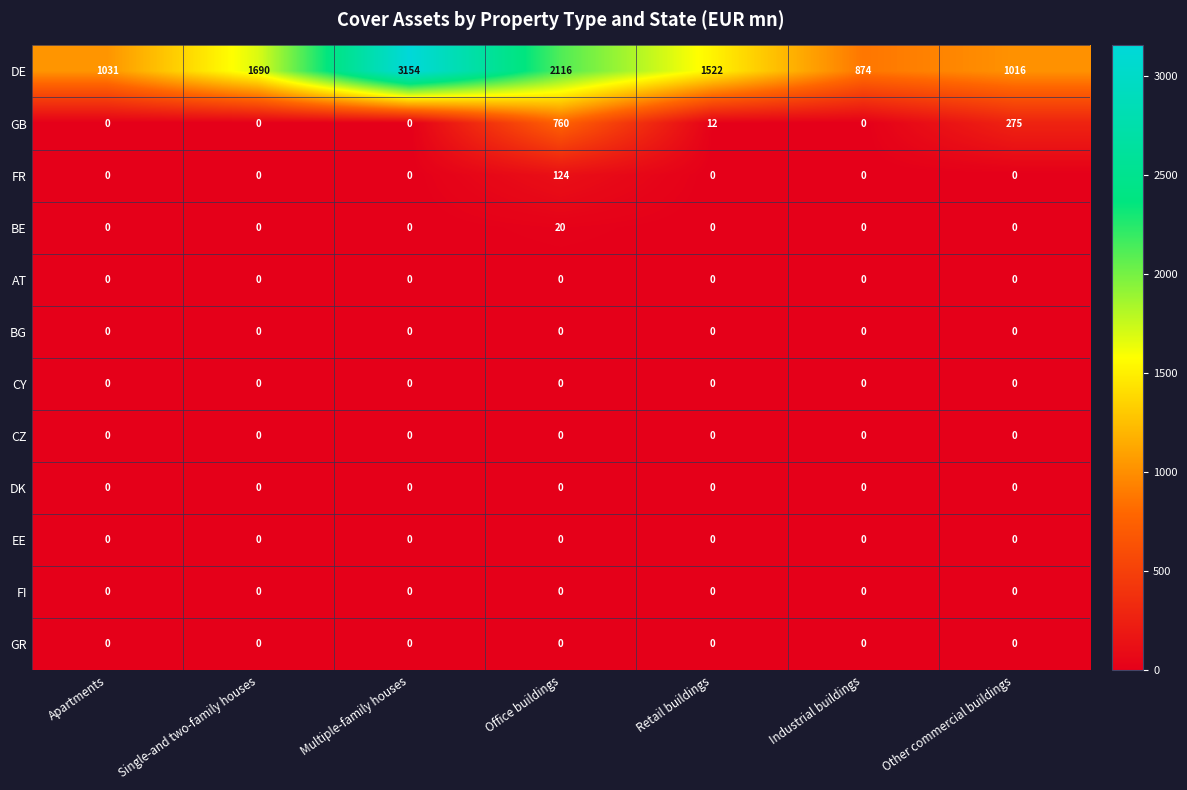

The GB series shows 0 at Multiple-family houses. True or false?

True